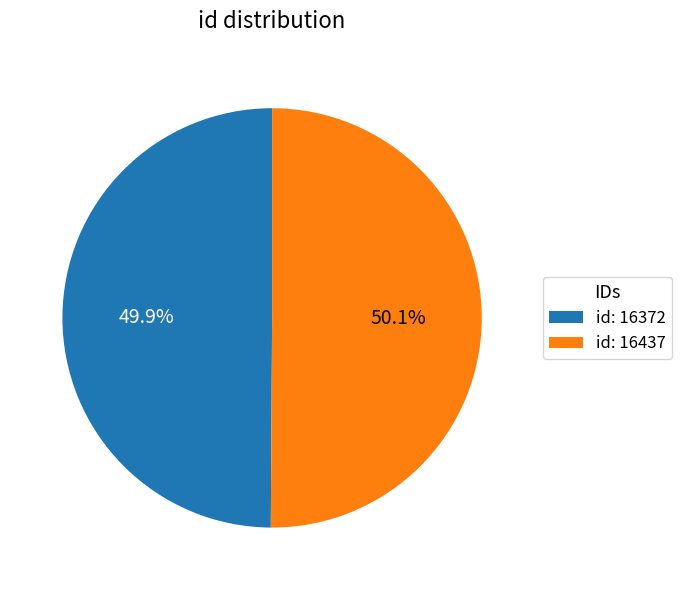

What portion of the pie excludes id: 16372?

50.1%